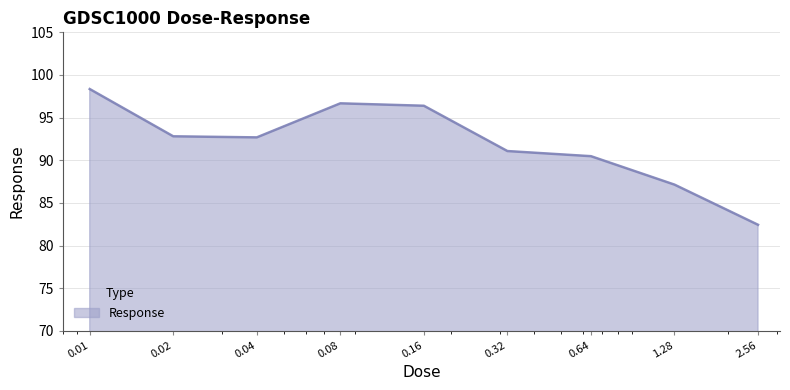

What is the smallest value displayed?

82.4